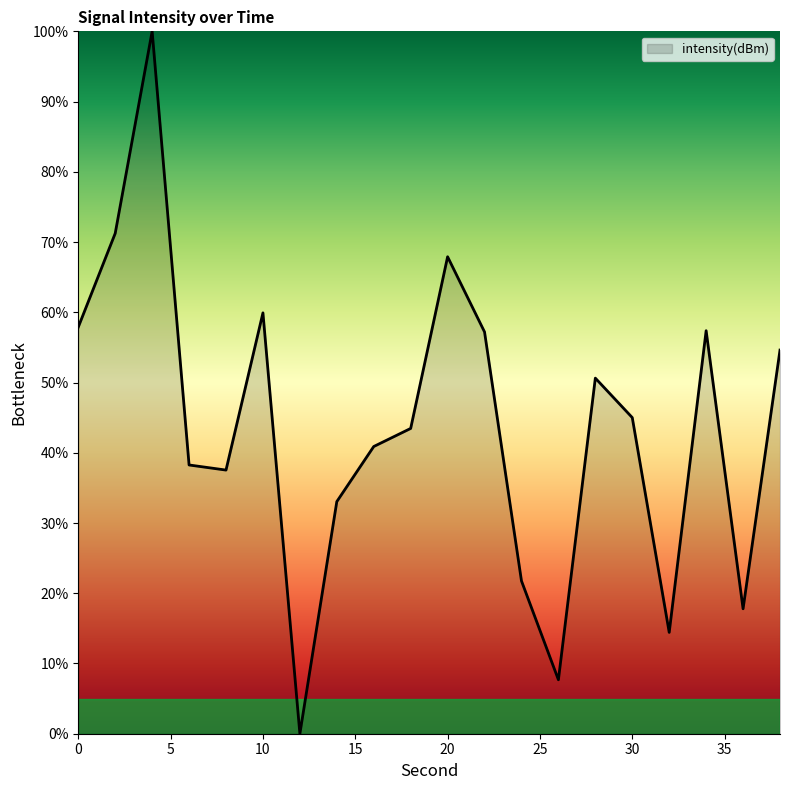

What is the maximum value shown in the chart?

100.0